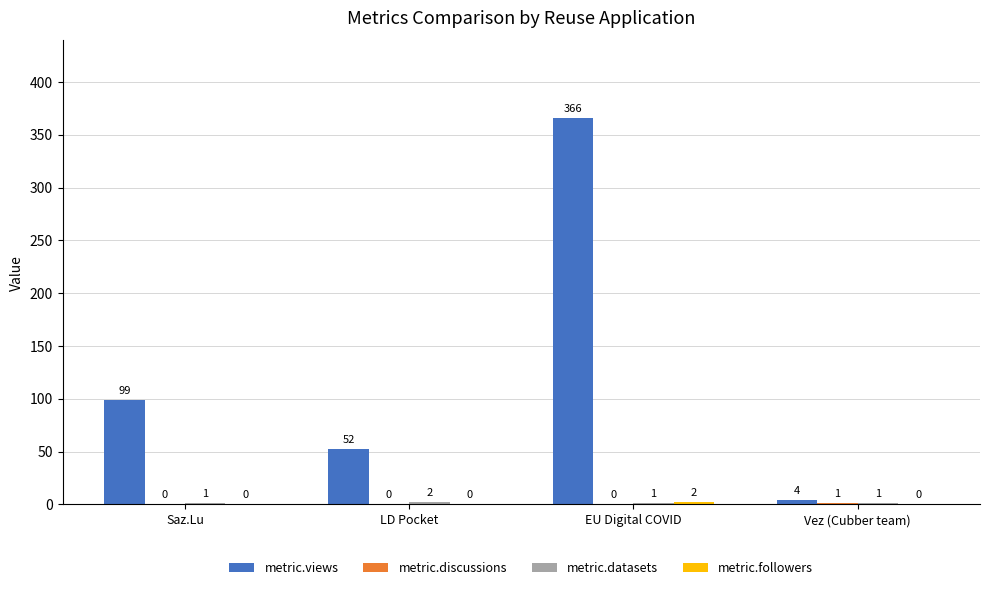

What is the approximate value of metric.views at Saz.Lu, to the nearest 5?

100